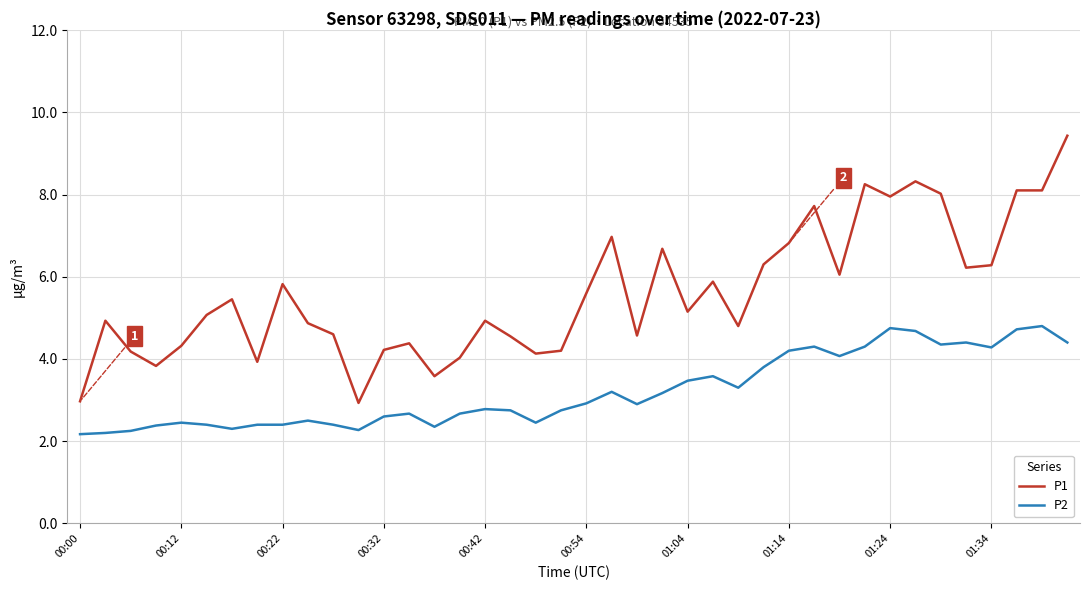

True or false: P2 and P1 intersect in this chart.

False